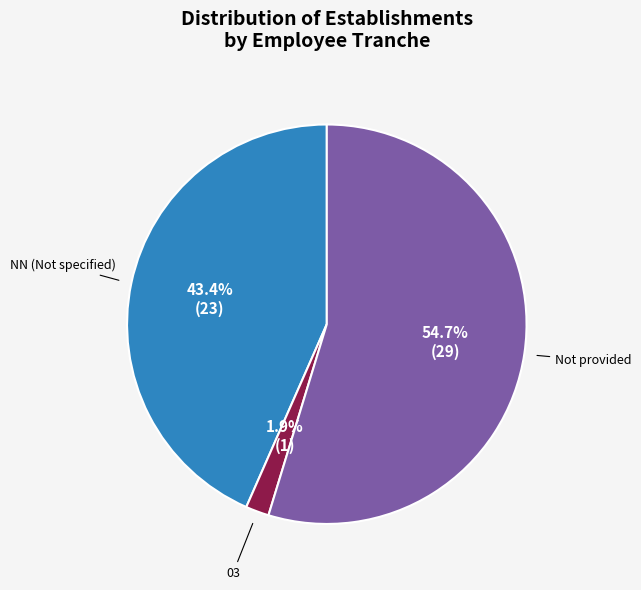

Is there any slice that represents more than half of the pie?

Yes